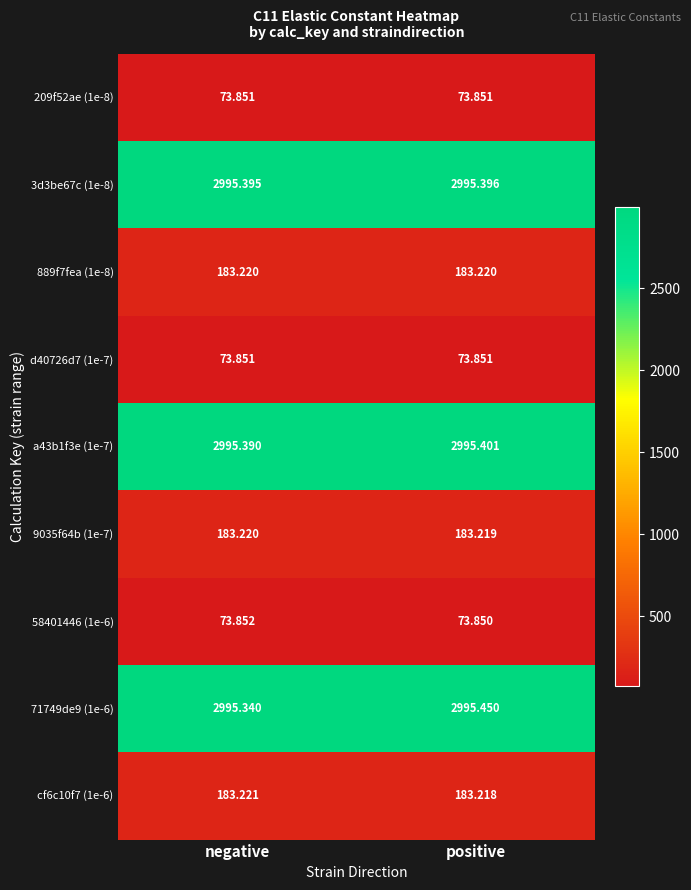

Rank the categories by 9035f64b (1e-7) value from lowest to highest.

positive, negative